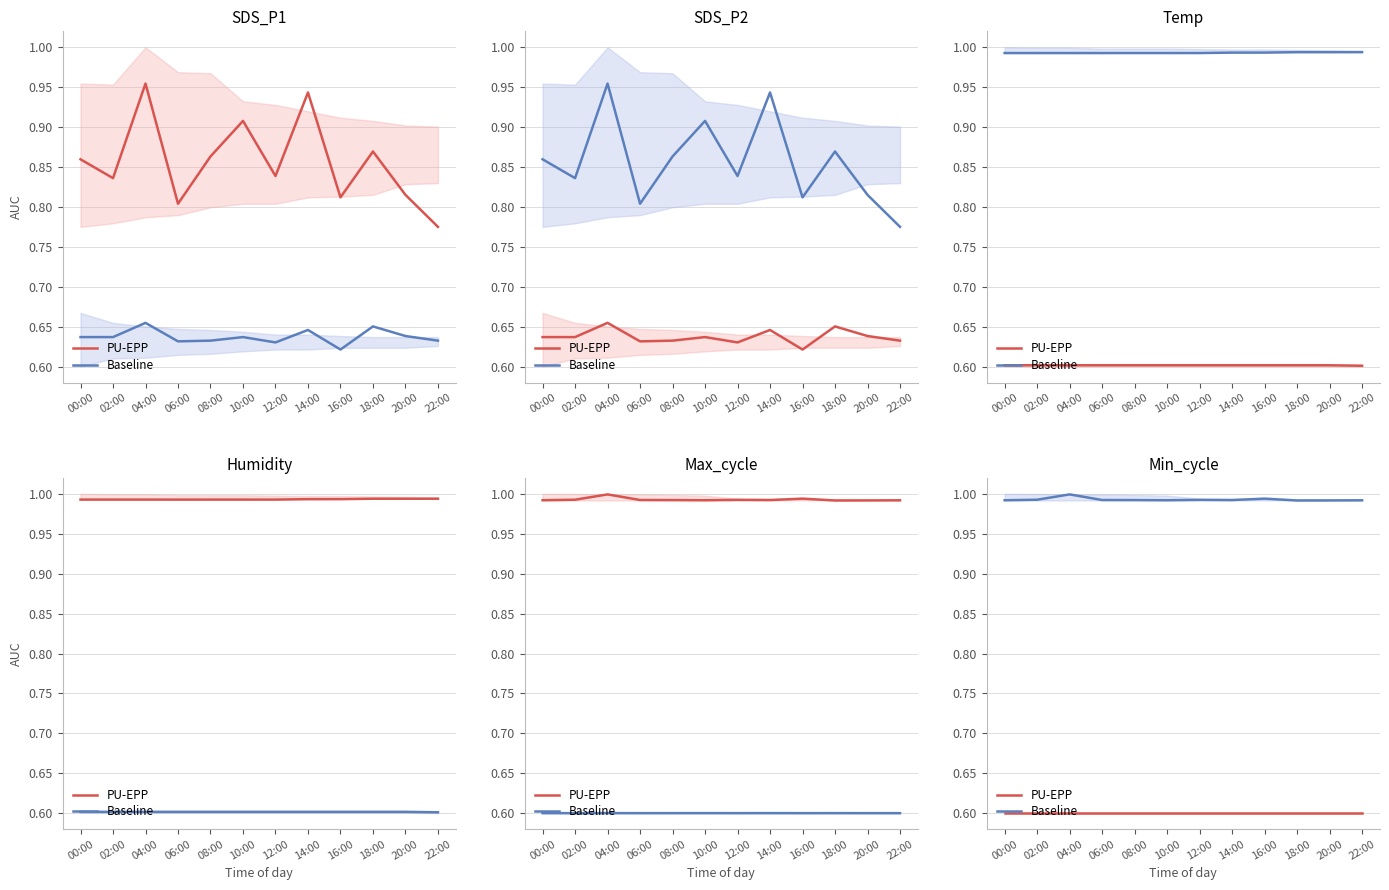

What value does the PU-EPP series have at 00:00?

0.6